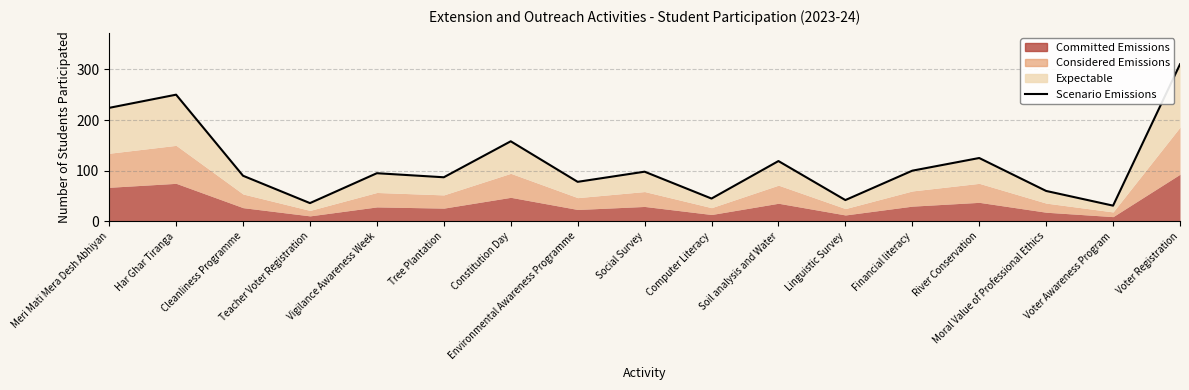

What is the difference between the values at Financial literacy and River Conservation?

25